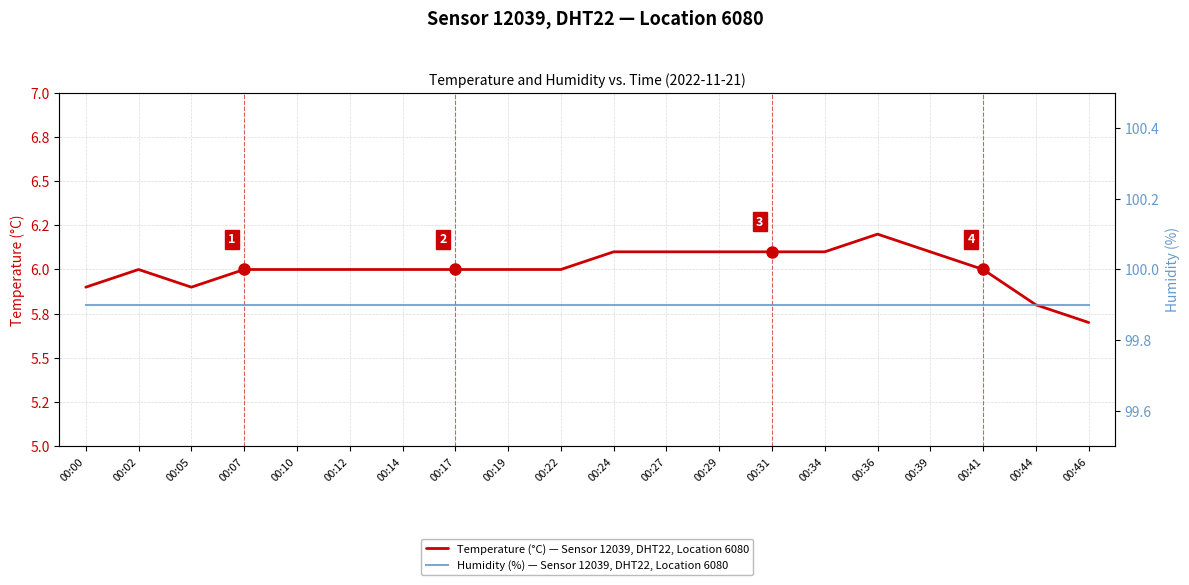

What is the difference between the highest and lowest values at 00:10?

93.9